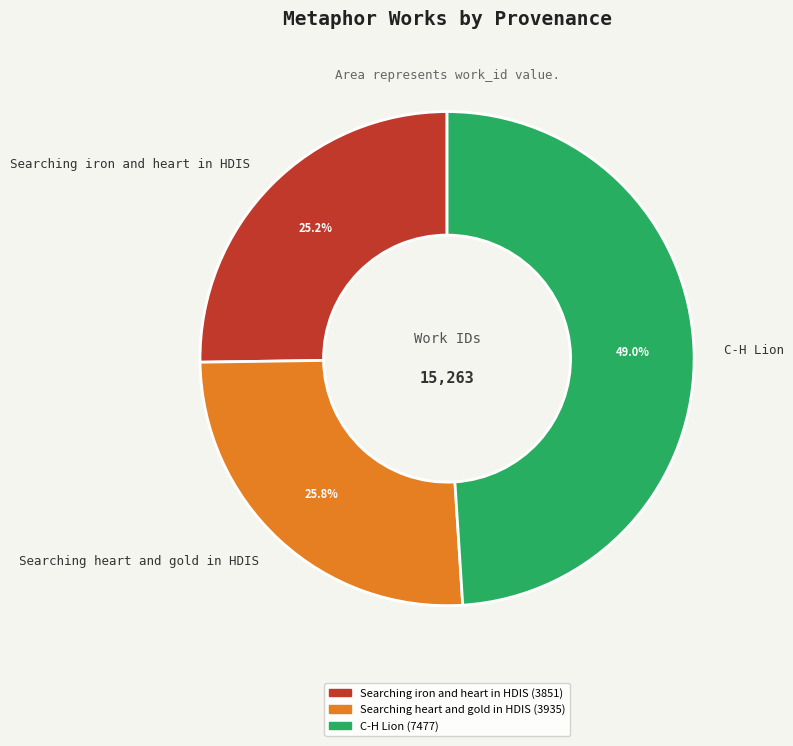

Which slice is the smallest?

Searching iron and heart in HDIS